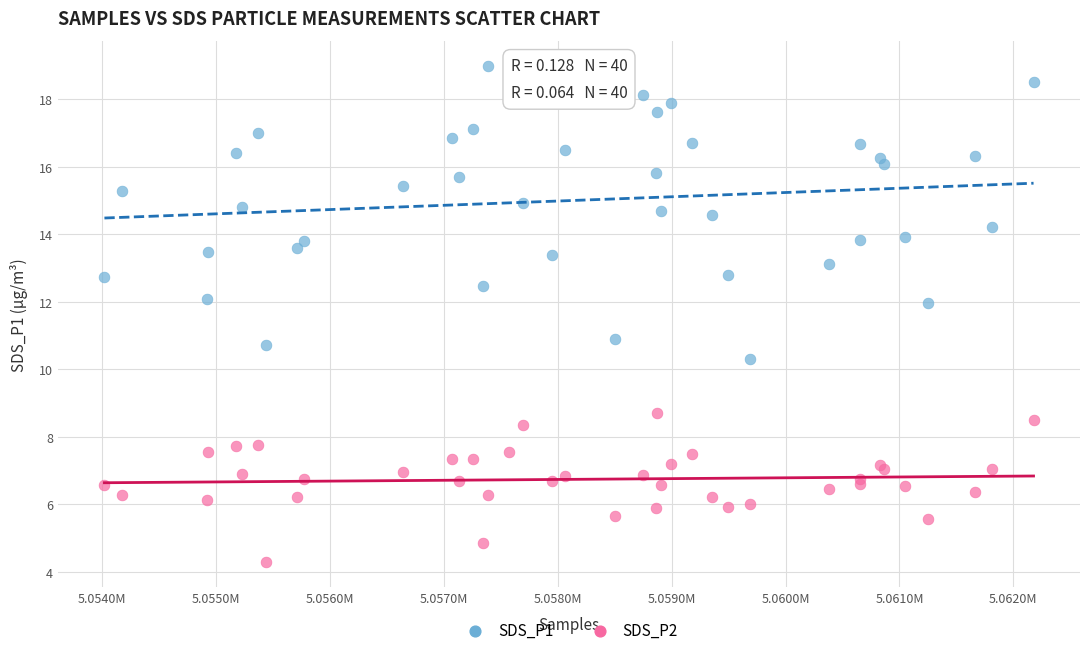

What are all the series names shown in the legend?

SDS_P1, SDS_P2